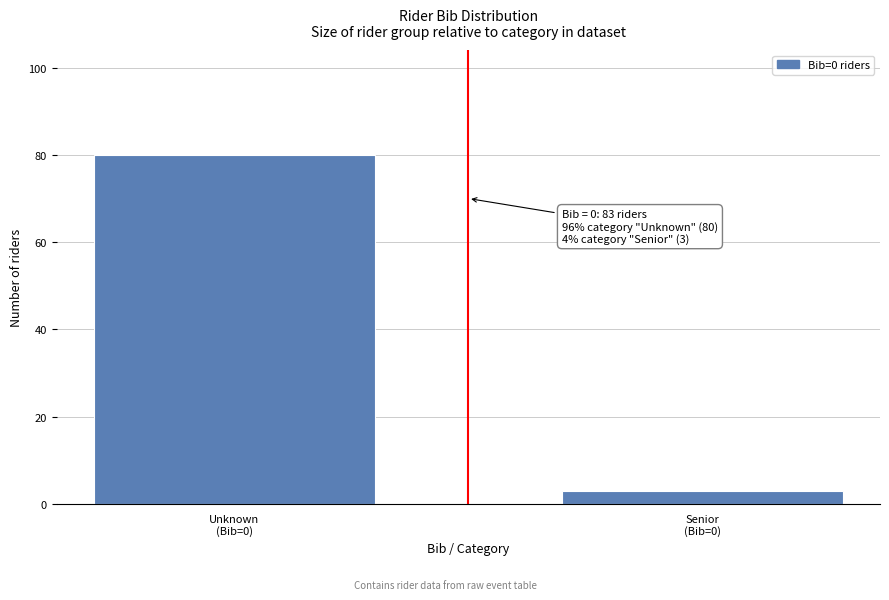

Reading left to right, list all the values displayed in this chart.

80	3